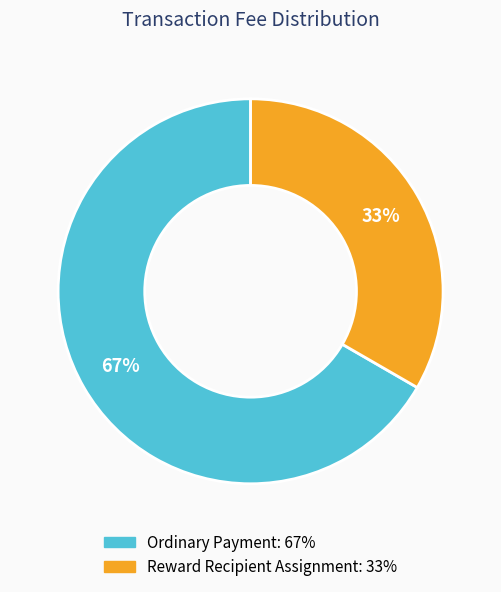

Do Ordinary Payment and Reward Recipient Assignment together represent more than half of the pie?

Yes